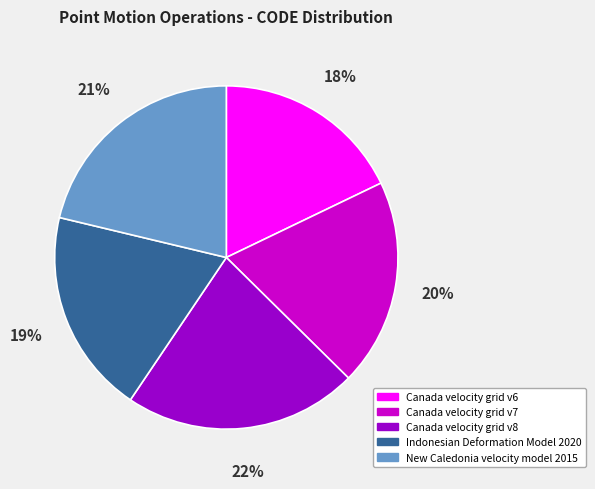

Is there any slice that represents more than half of the pie?

No